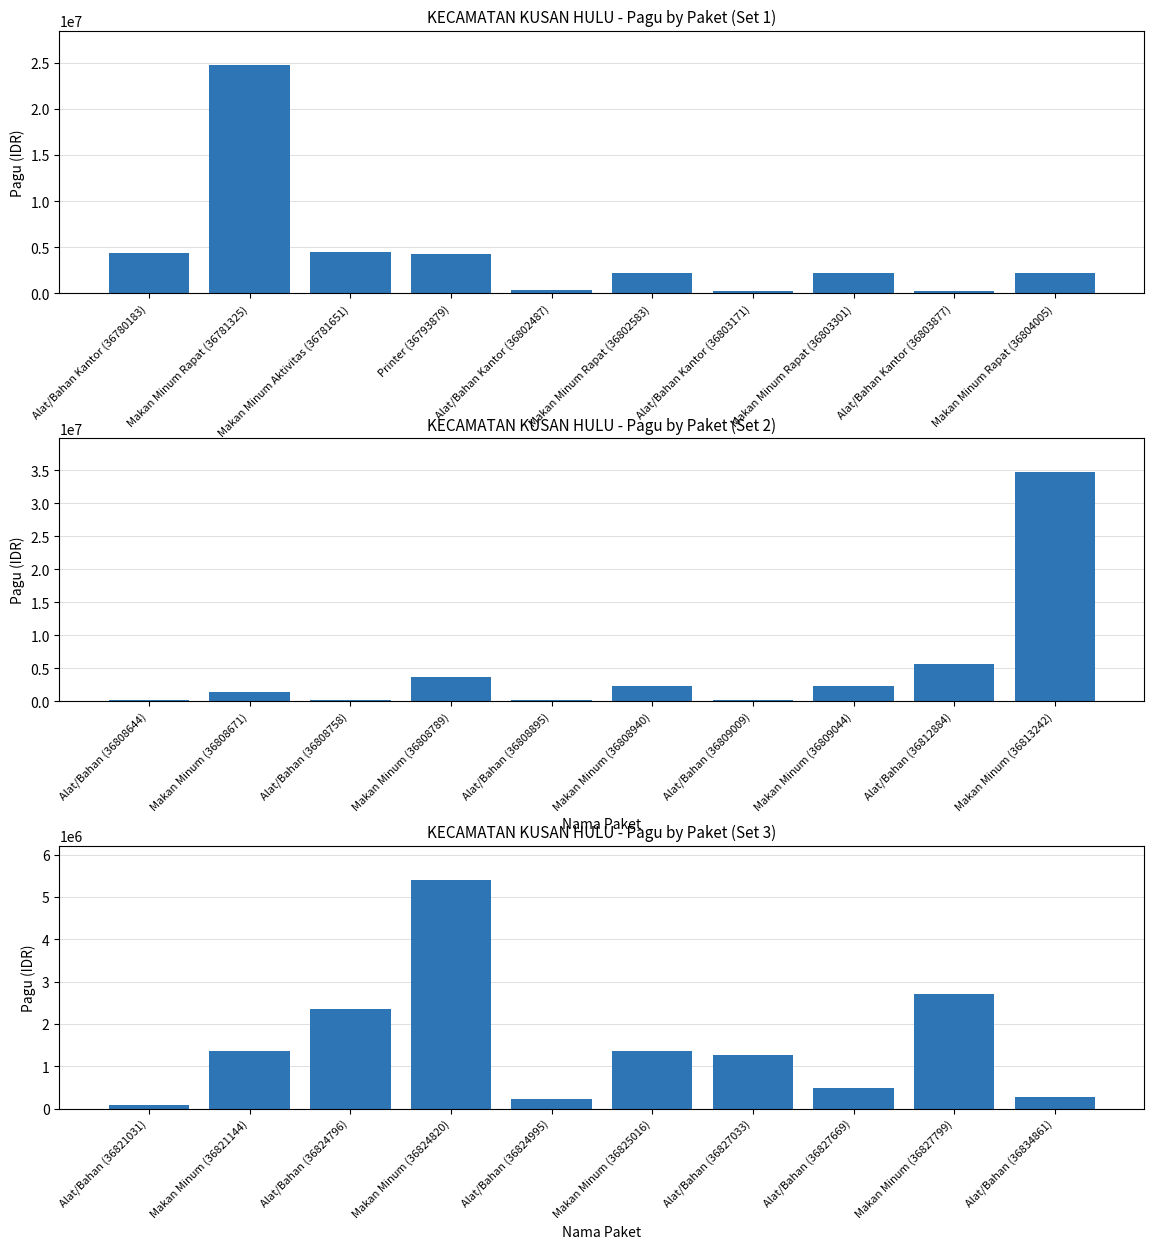

Reading right to left, transcribe all the data shown in this chart.

Pagu: 2250000	303100	2250000	322900	2250000	415300	4250000	4500000	24750000	4341250
Pagu (set 2): 34650000	5650300	2250000	92000	2250000	92000	3600000	178900	1350000	184000
Pagu (set 3): 281900	2700000	494200	1266000	1350000	234100	5400000	2341850	1350000	92000